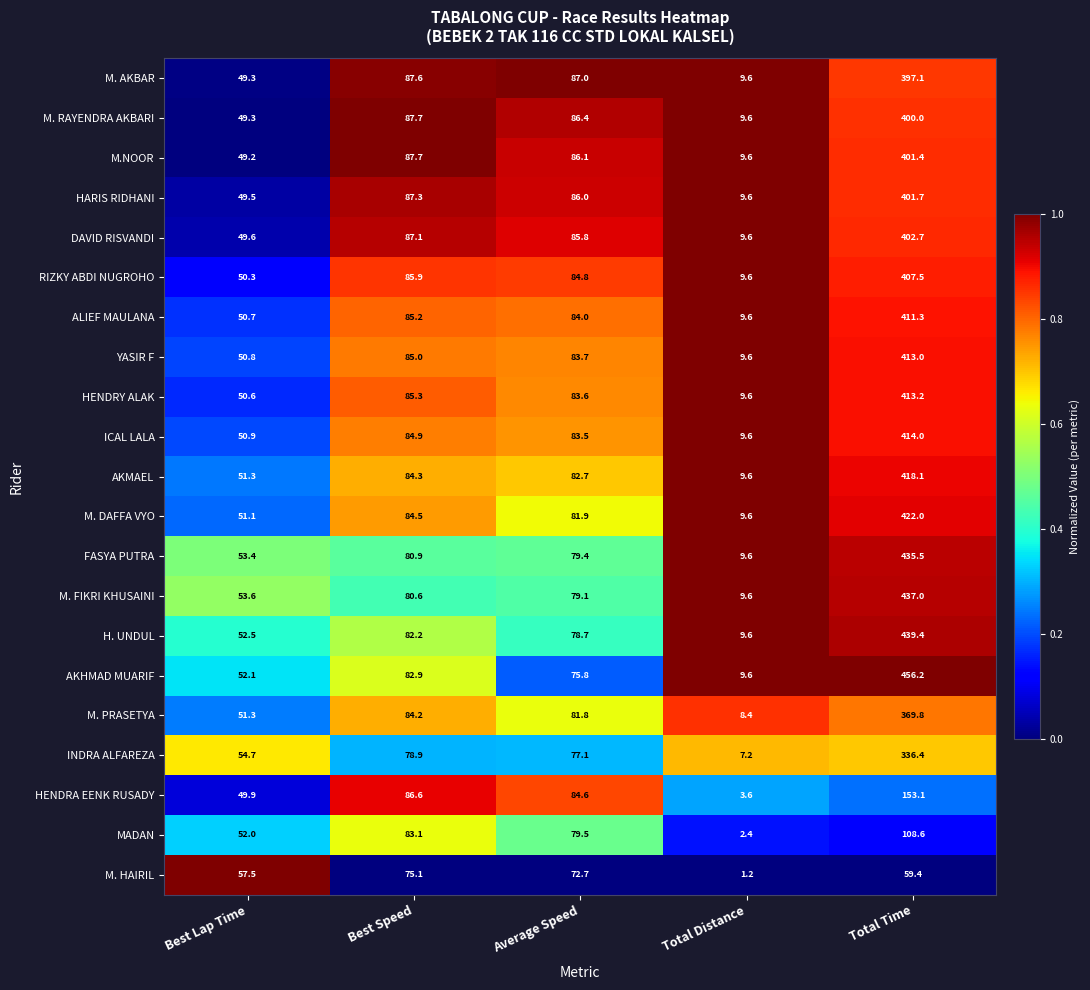

Where is AKMAEL nearest to the value 213?

Best Speed